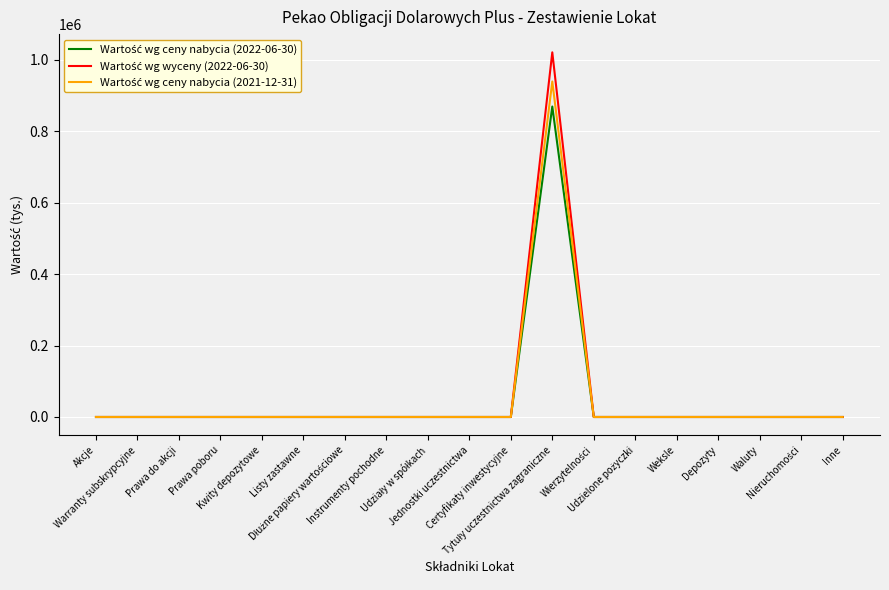

Which category has the highest value across all series?

Tytuły uczestnictwa zagraniczne